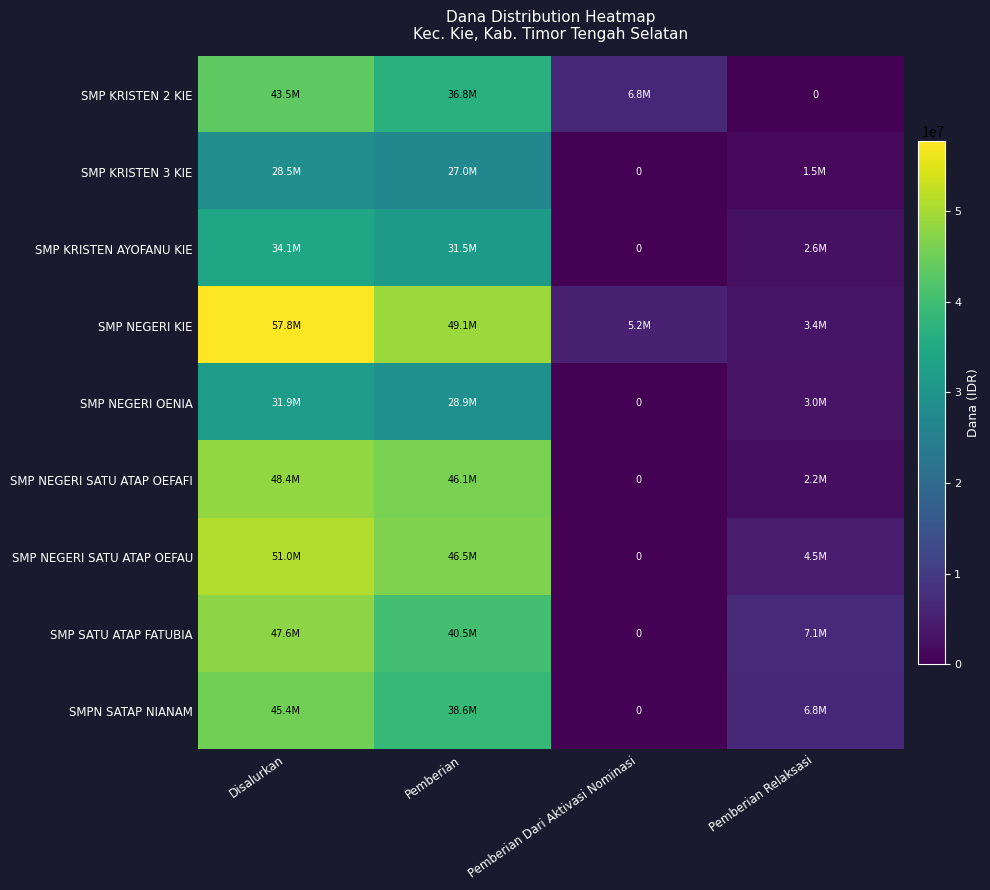

Which series has the widest spread of values?

SMP NEGERI KIE